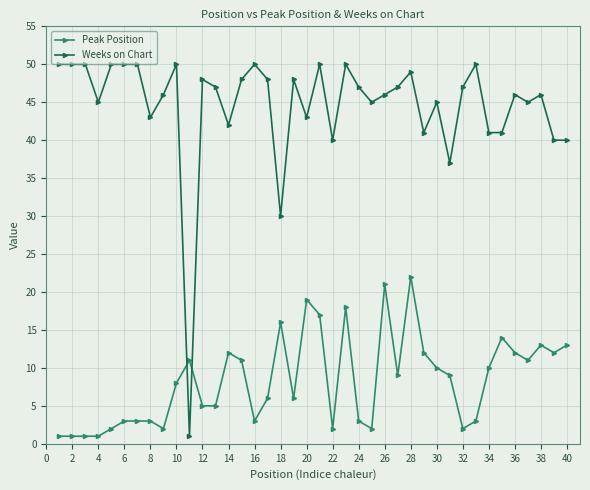

After their last crossing, which series has the higher values: Weeks on Chart or Peak Position?

Weeks on Chart